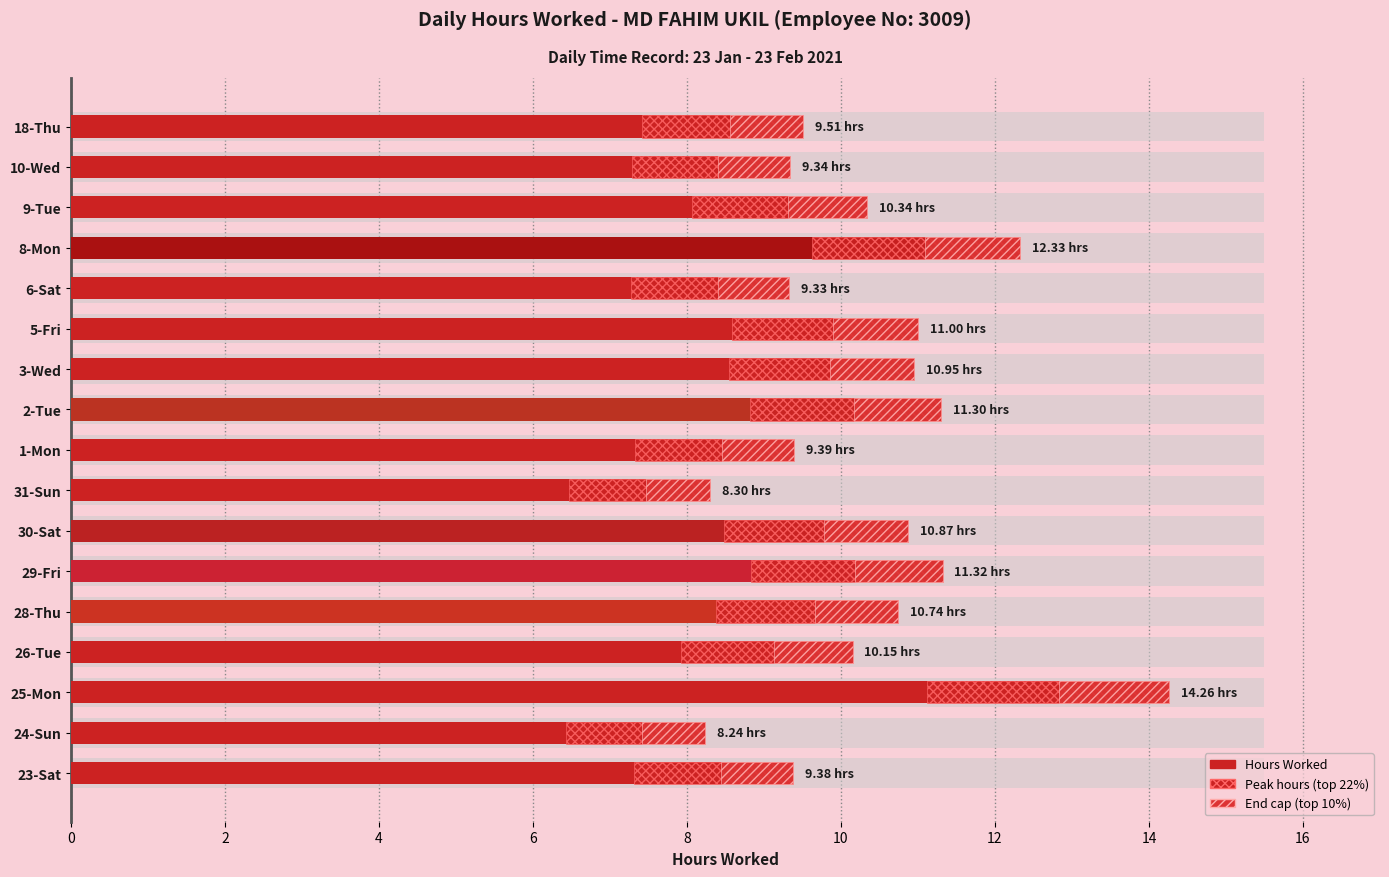

How many data points does each series have?

17